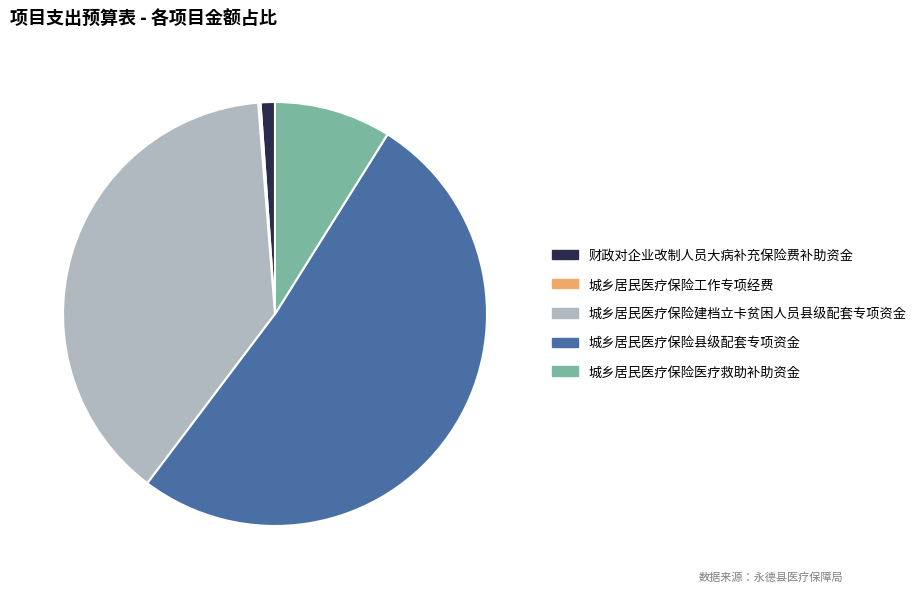

Which category accounts for the majority?

城乡居民医疗保险县级配套专项资金